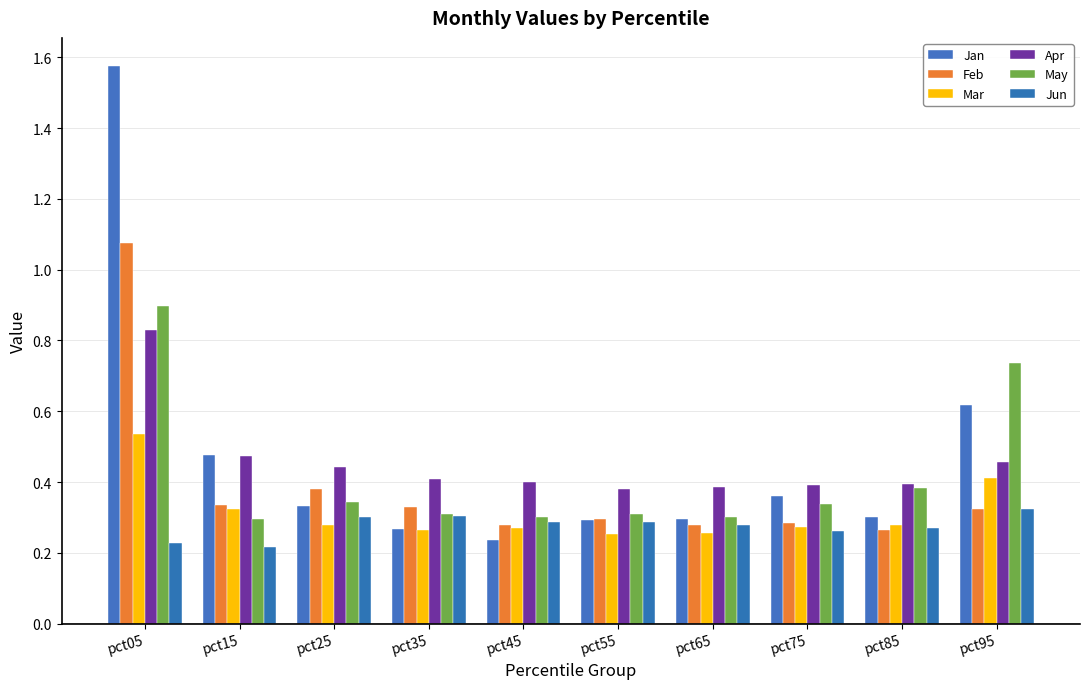

What is the sum of all Feb values?

3.8